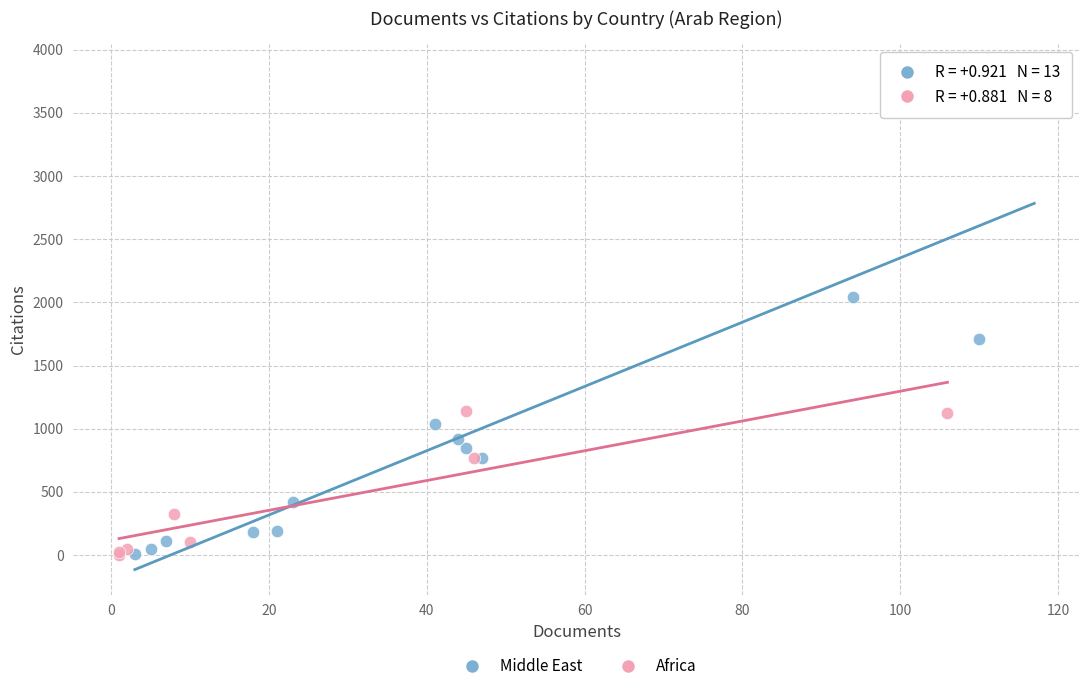

Which series has the largest Y range (max minus min)?

Middle East